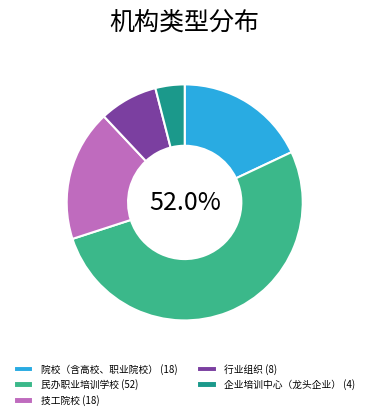

Count the number of slices in the pie.

5